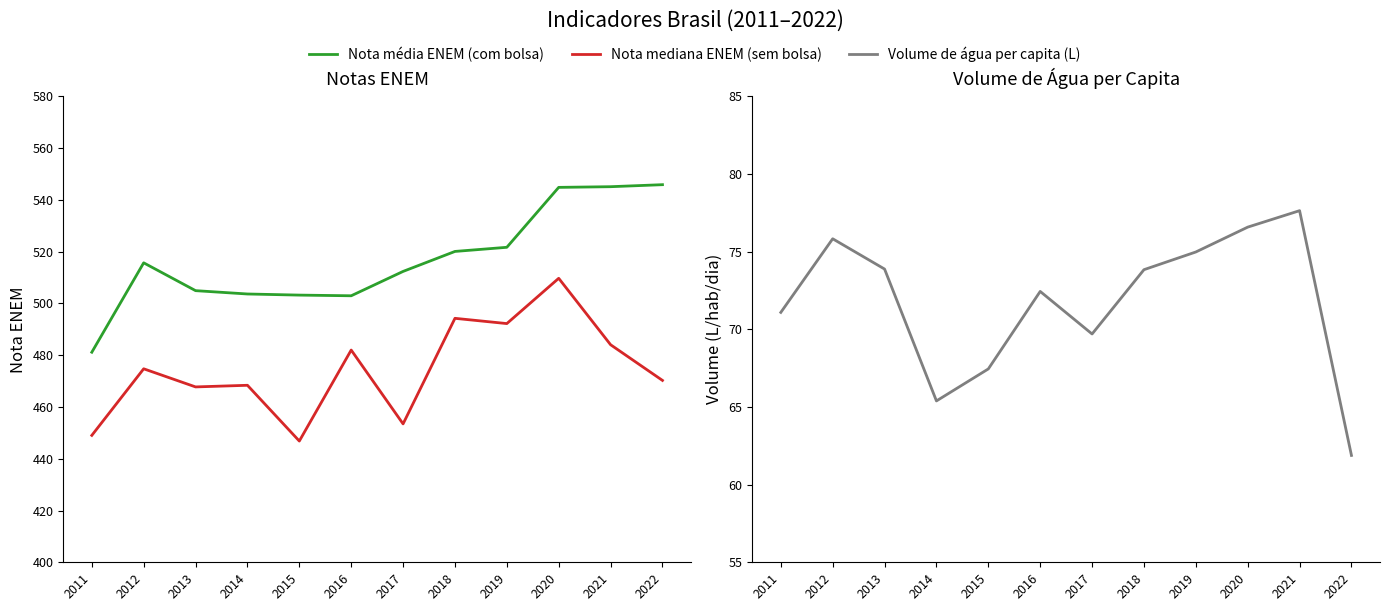

At which category is the sum across all series the highest?

2020